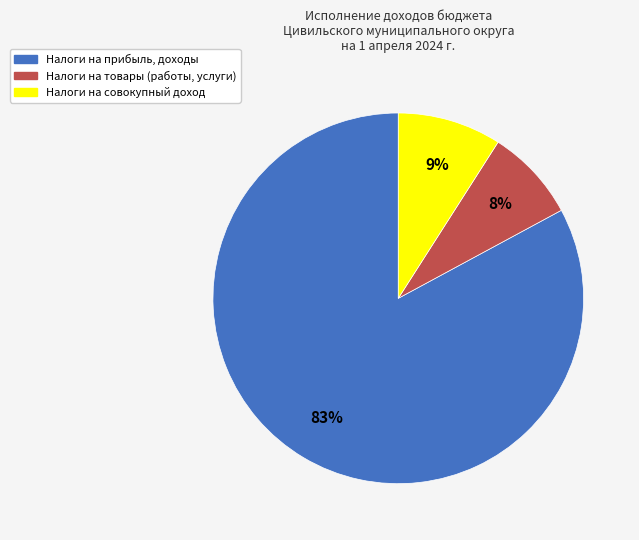

To the nearest percent, what is the difference between the largest and smallest slice percentages?

75%